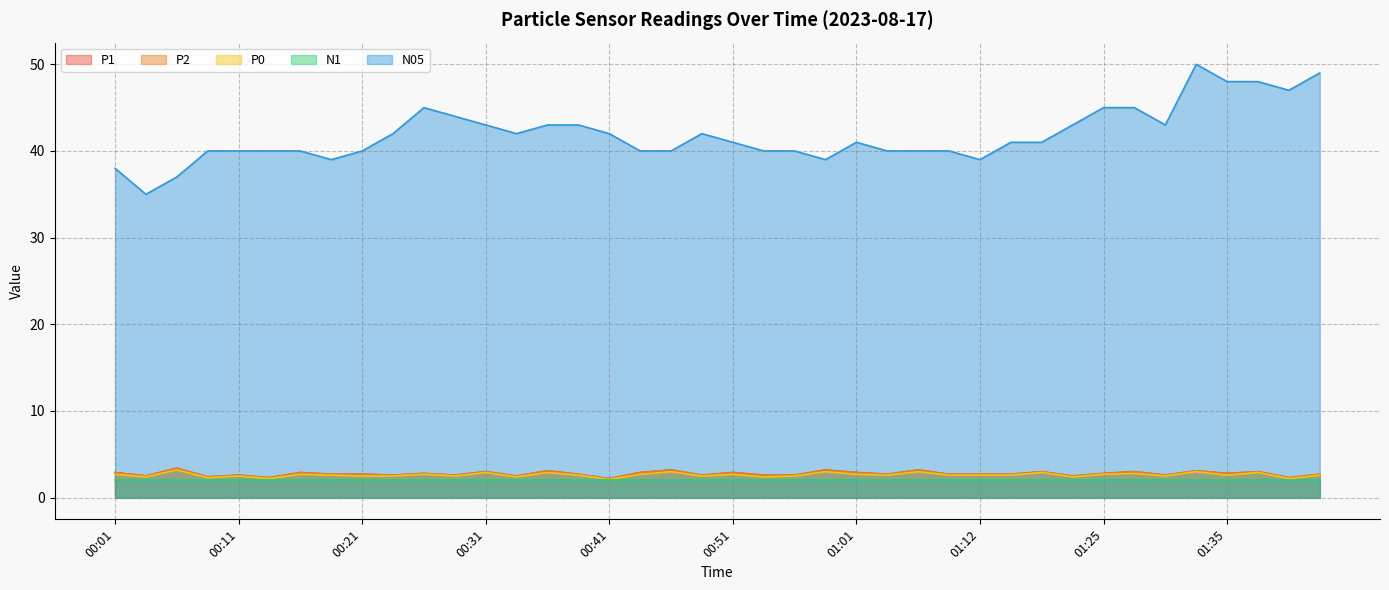

The P1 series shows 1.5 at 00:14. True or false?

False